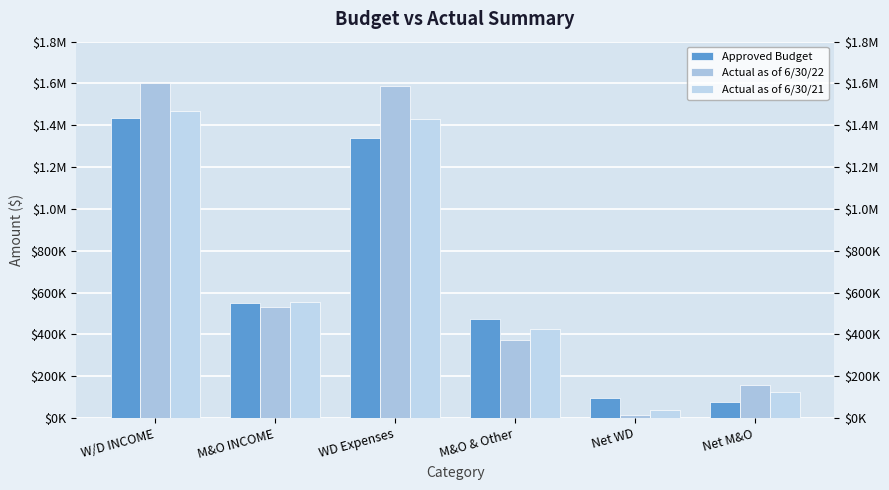

At which label does Approved Budget first exceed 548988?

W/D INCOME